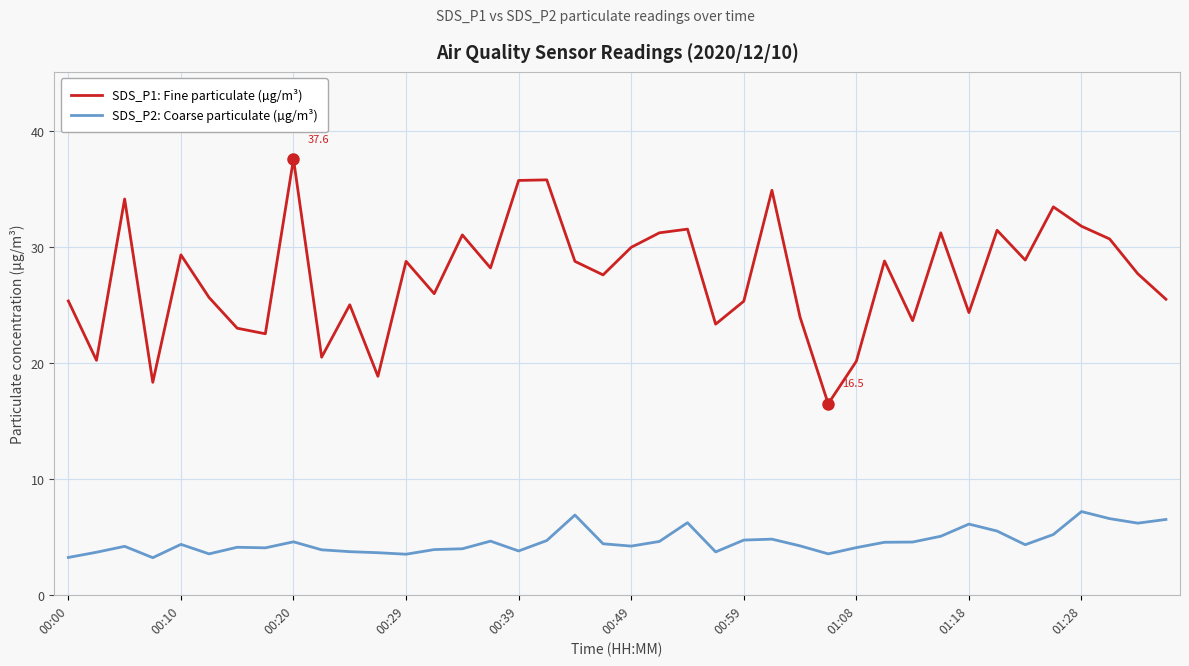

Rank the series by their average value, from lowest to highest.

SDS_P2: Coarse particulate (µg/m³), SDS_P1: Fine particulate (µg/m³)